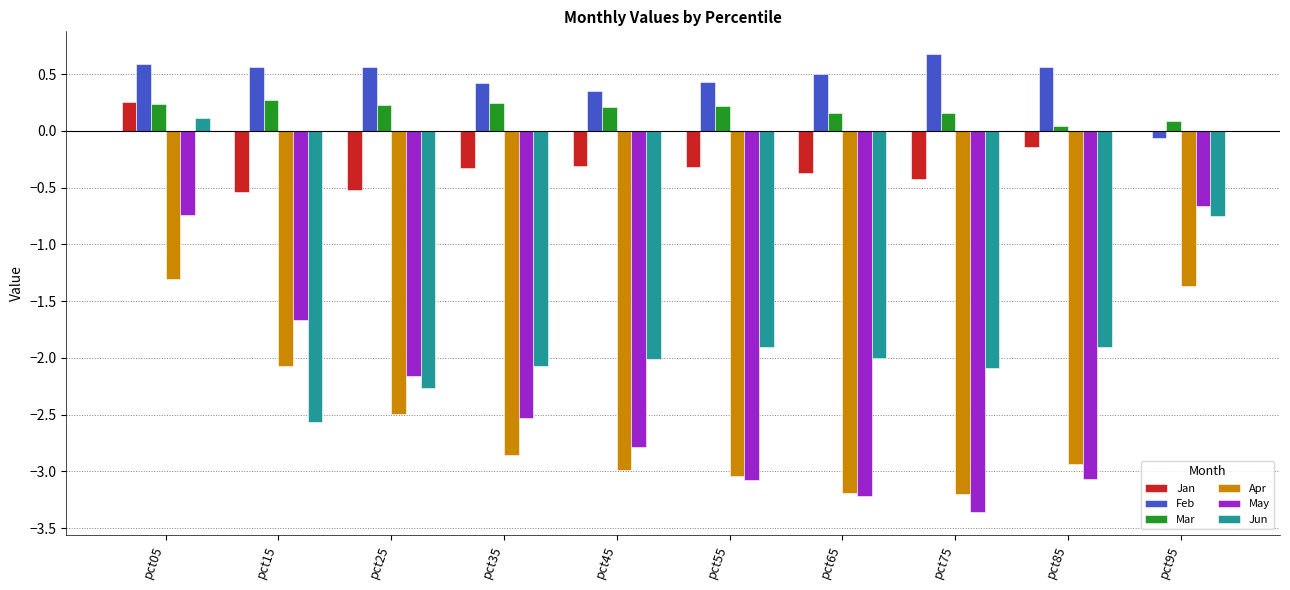

What are all the series names shown in the legend?

Jan, Feb, Mar, Apr, May, Jun